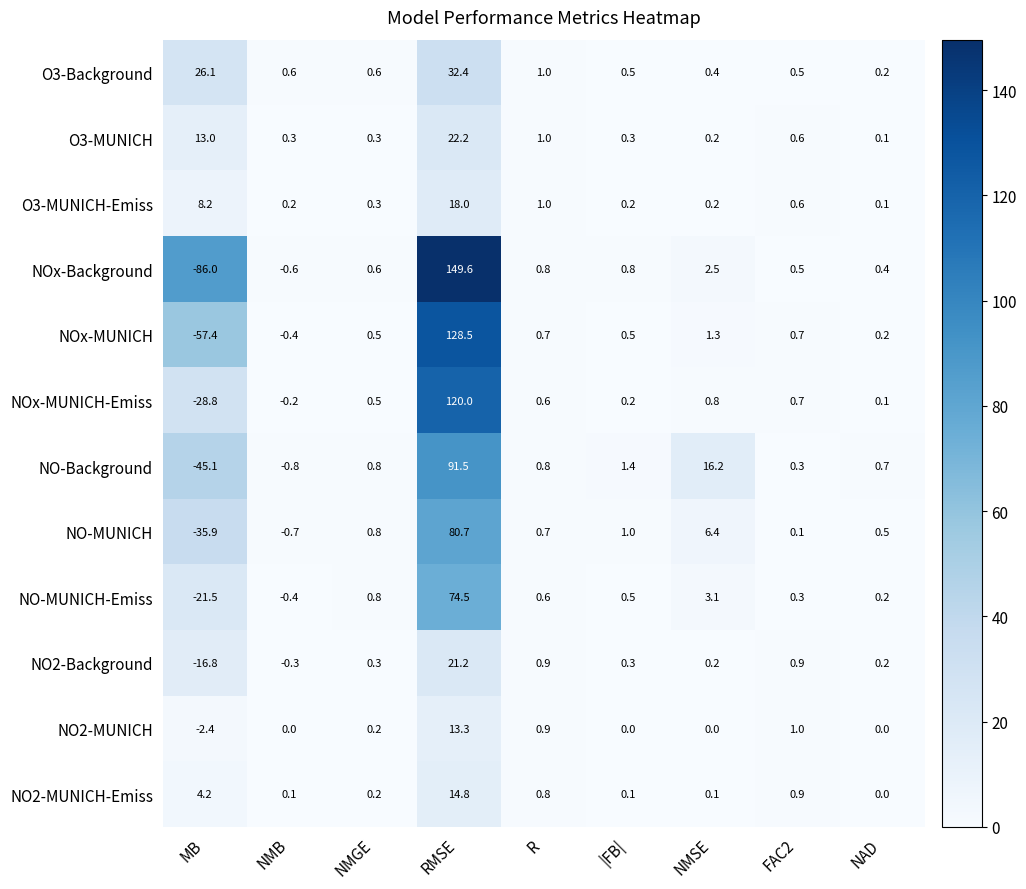

What is the difference between the NOx-MUNICH-Emiss values at RMSE and NAD?

119.9